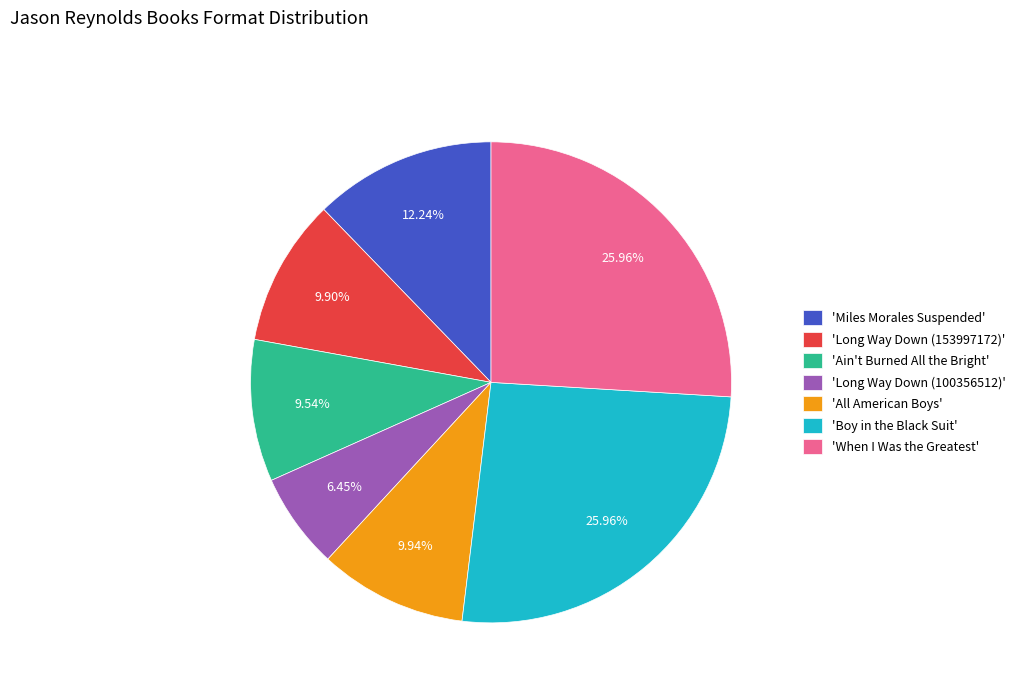

Combined, do 'Ain't Burned All the Bright' and 'Miles Morales Suspended' account for over 50%?

No